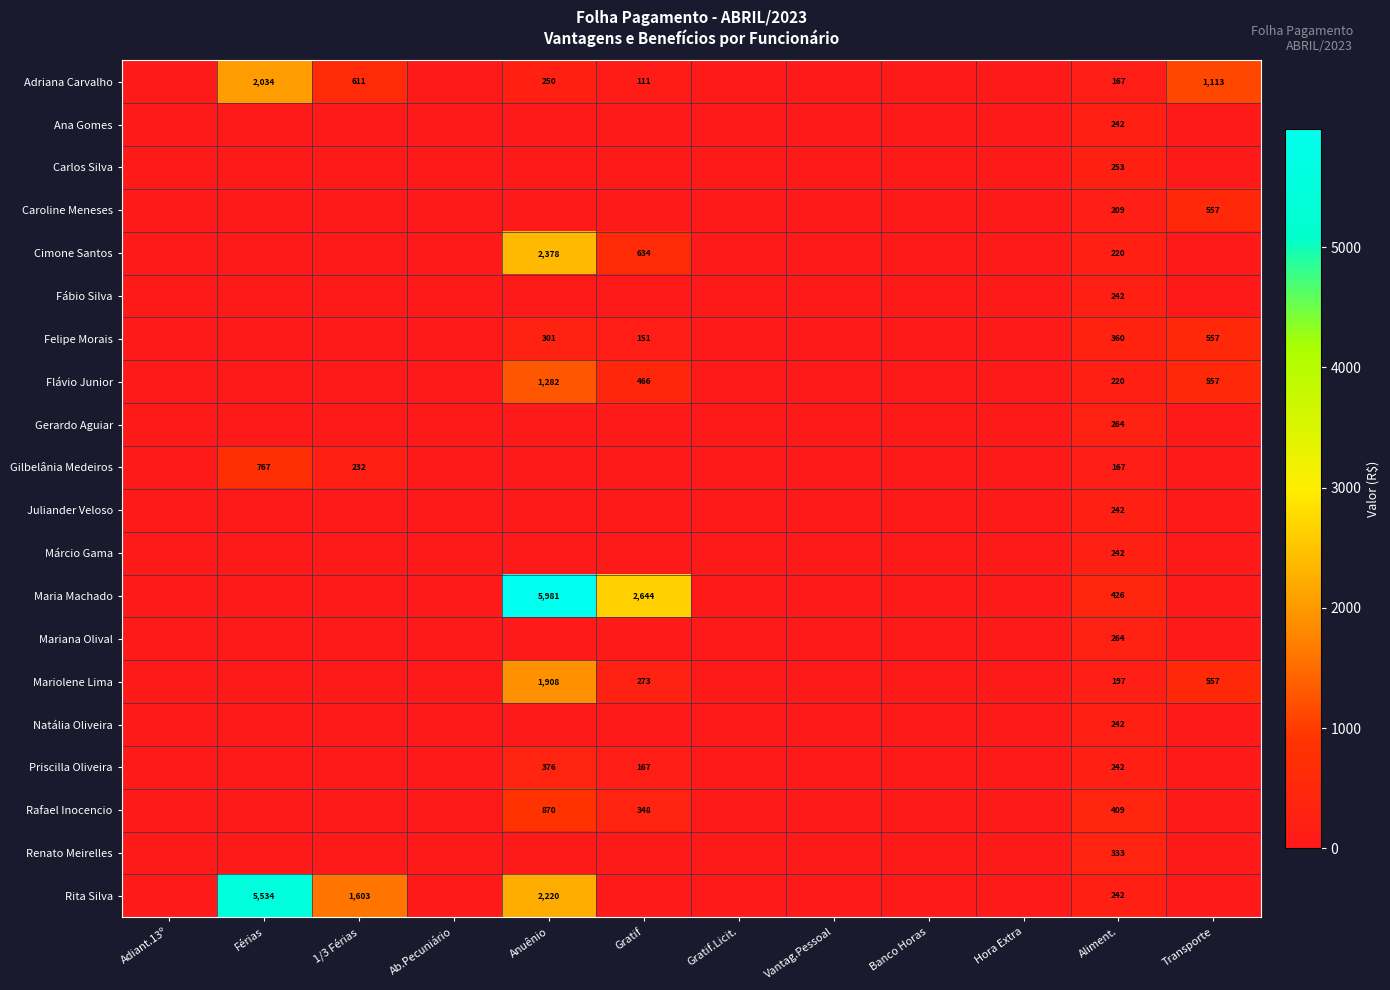

Count the number of categories in the chart.

12